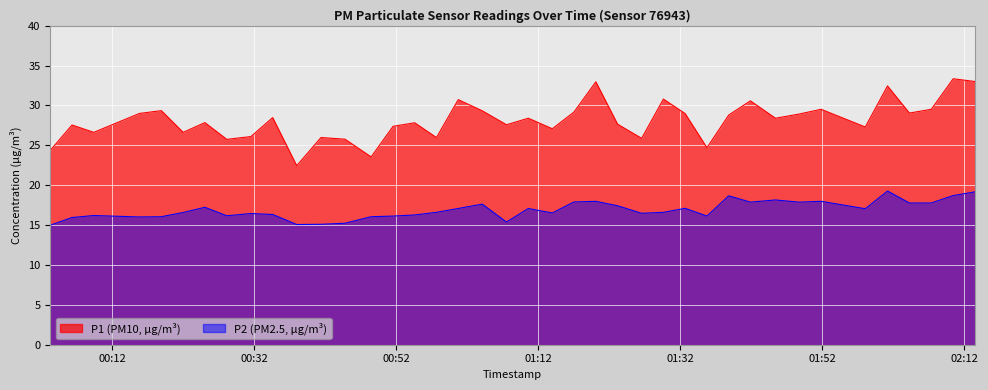

True or false: P1 and P2 intersect in this chart.

False